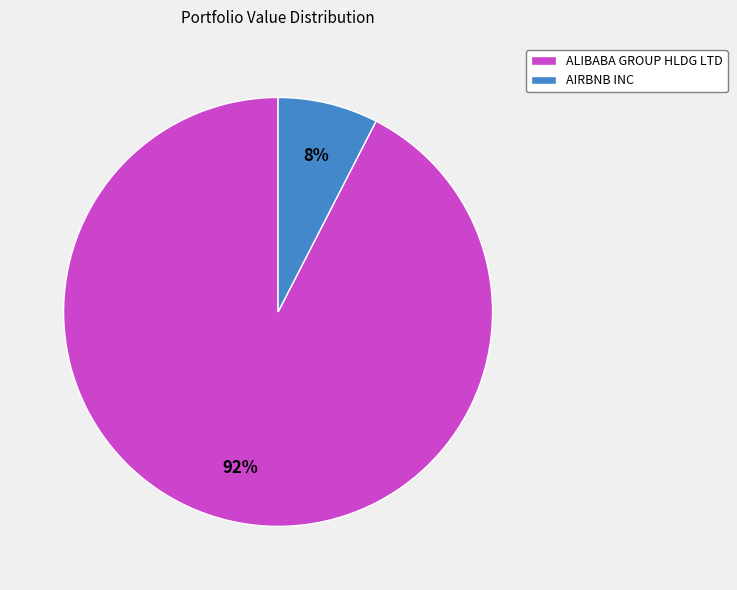

To the nearest percent, what percentage of the pie is AIRBNB INC?

8%